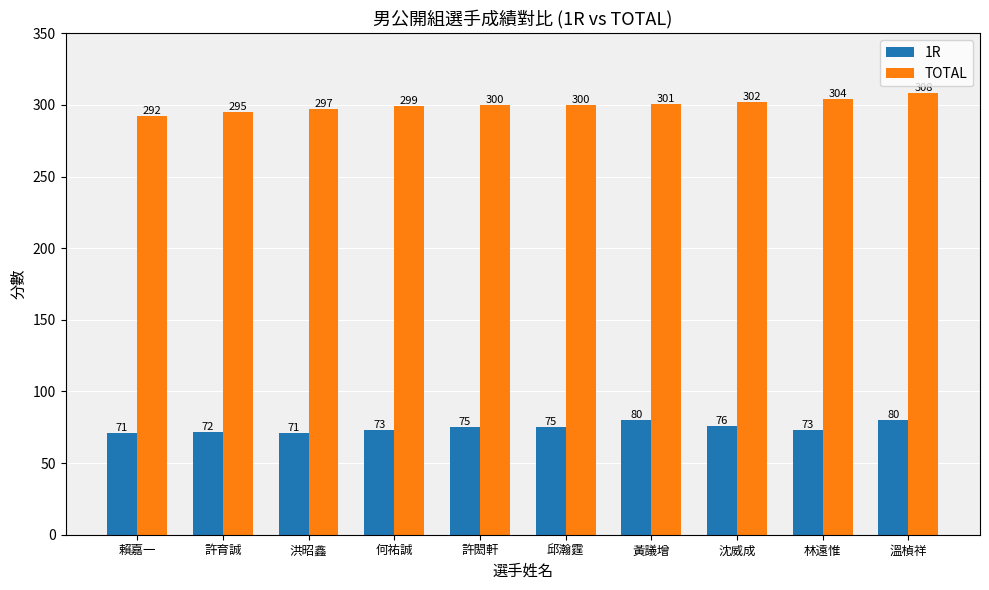

What is the average value of the TOTAL series?

300